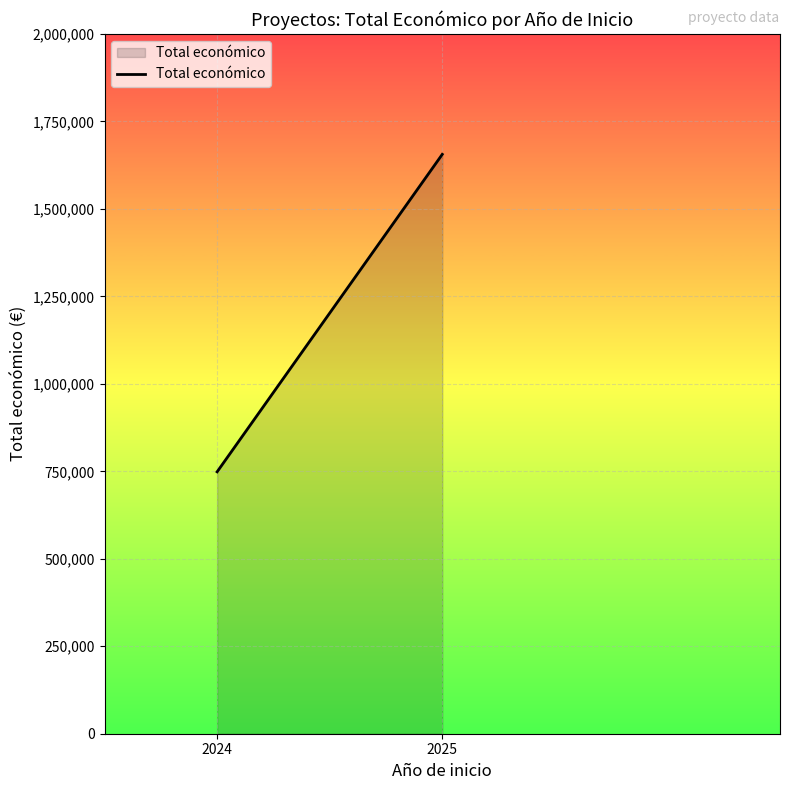

Read the value at 2025, to the nearest 100.

1656000